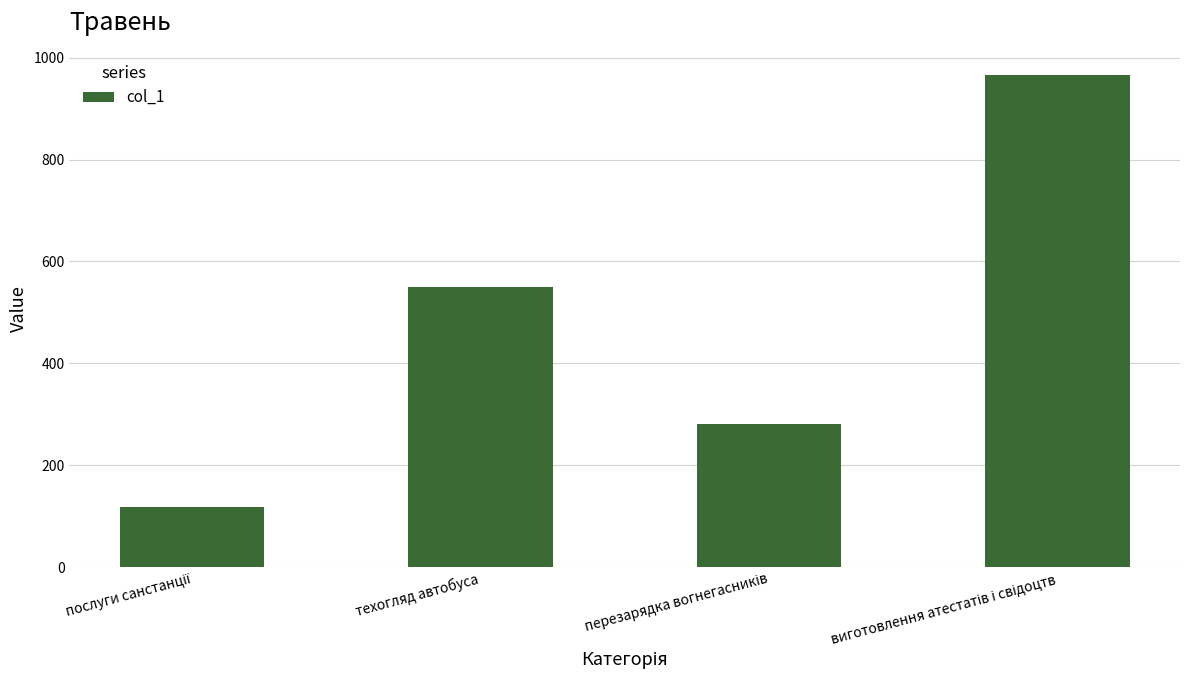

Reading right to left, what are all the values shown in this chart?

965.0	282.0	550.0	117.9